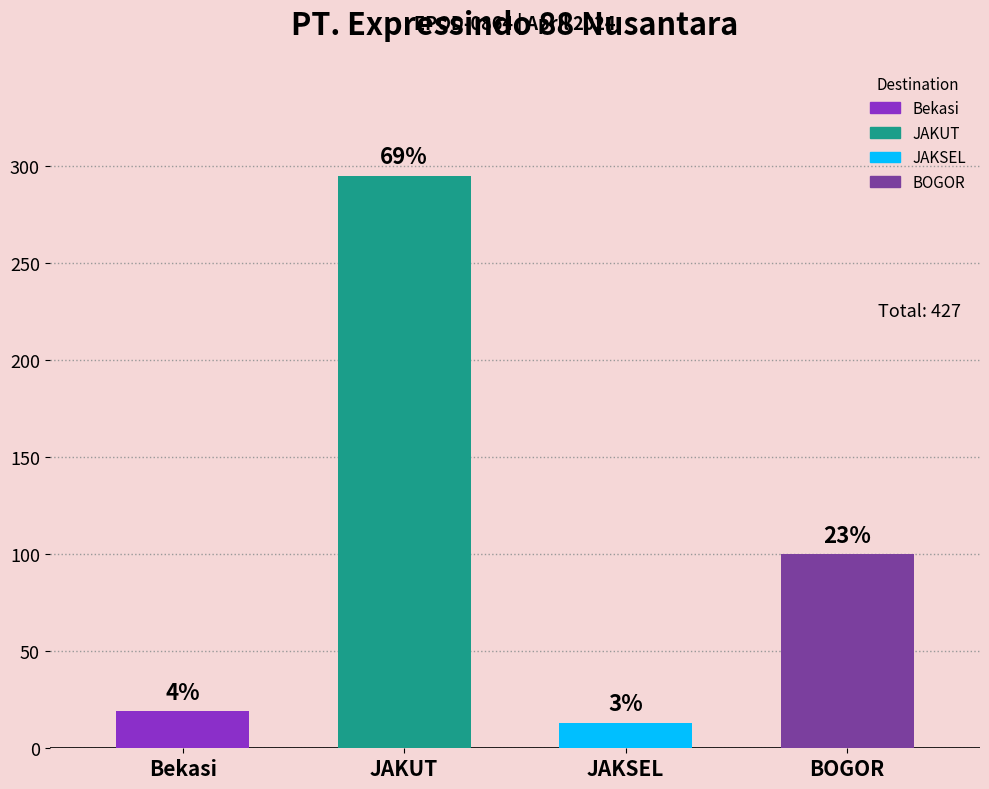

List the labels in order of value, smallest first.

JAKSEL, Bekasi, BOGOR, JAKUT